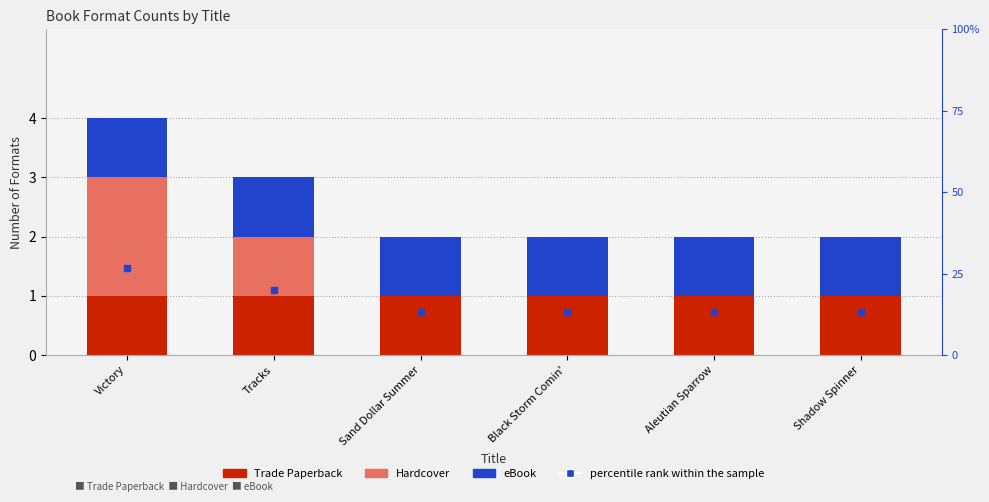

Which category has the lowest value in the Trade Paperback series?

Victory